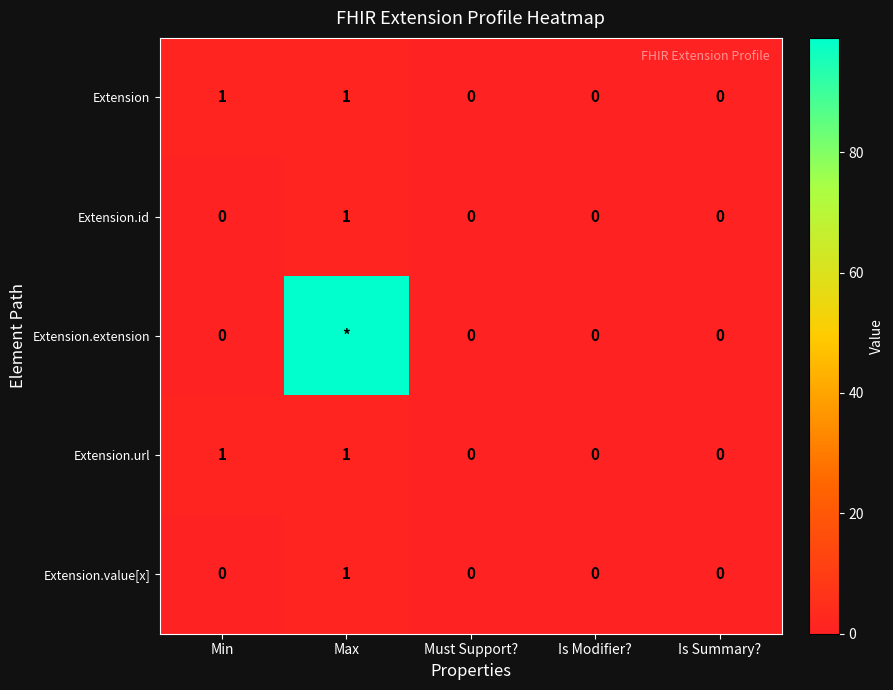

What is the difference between the second highest and minimum values in the Extension series?

1